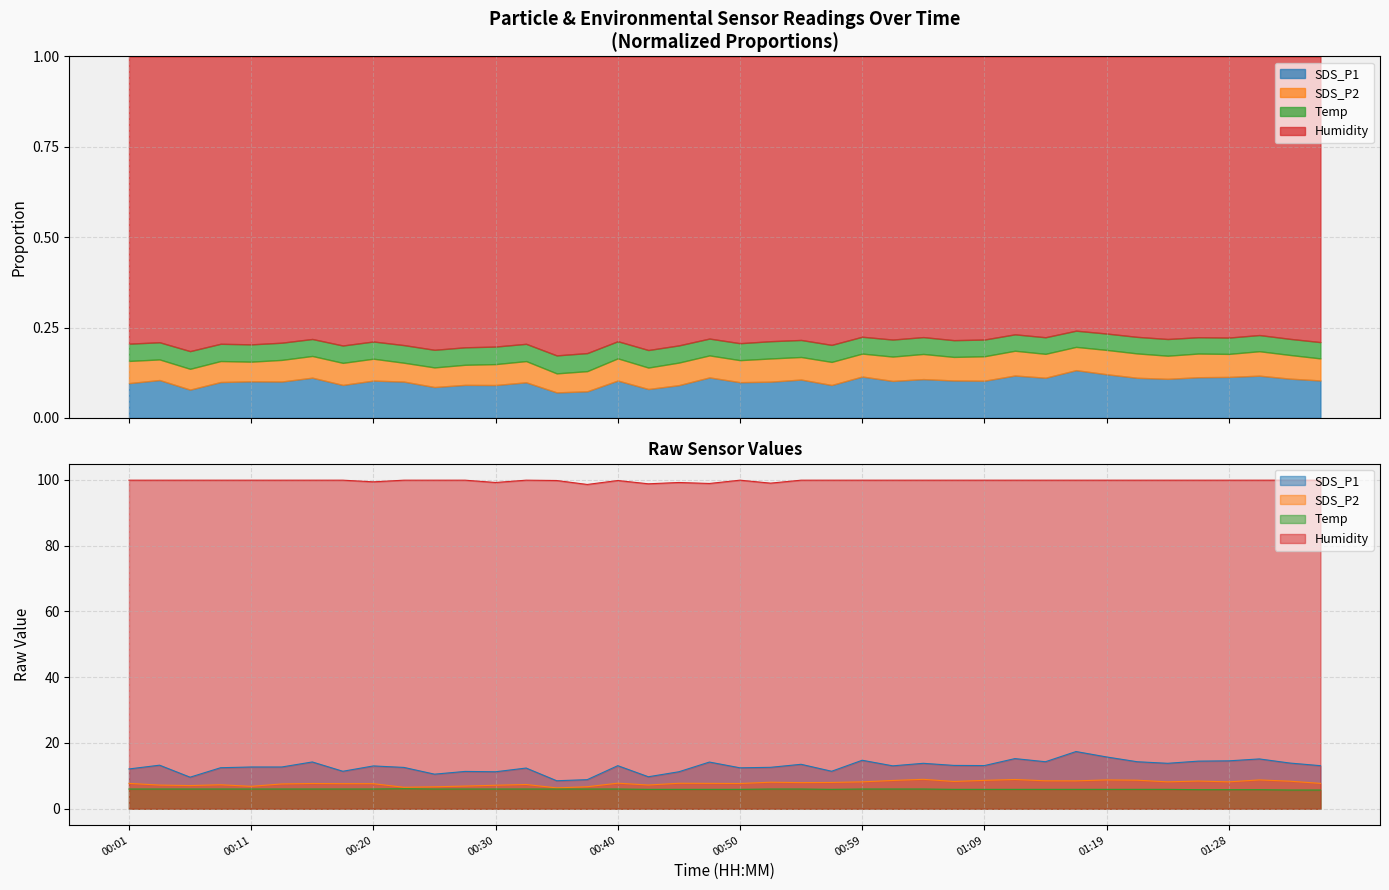

Which label corresponds to the largest value in the chart?

00:01